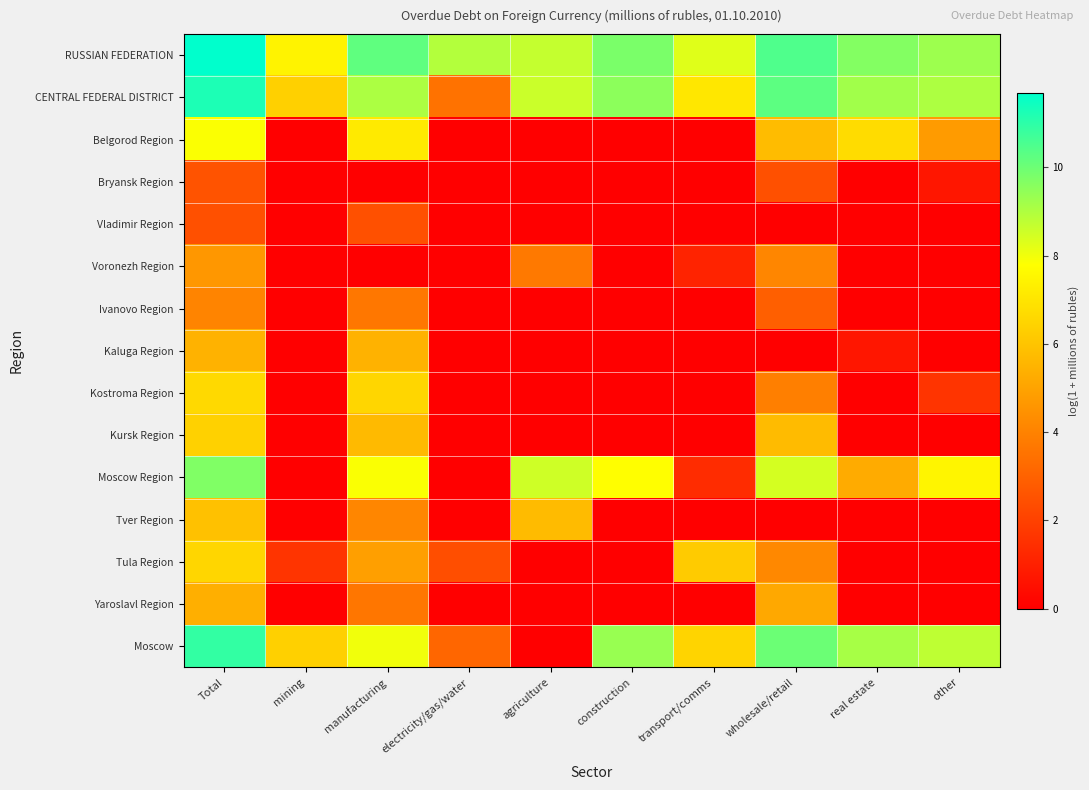

Reading left to right, extract all data points from this chart.

RUSSIAN FEDERATION: Total=11.7	mining=7.4	manufacturing=10.2	electricity/gas/water=8.9	agriculture=8.7	construction=9.8	transport/comms=8.3	wholesale/retail=10.5	real estate=9.7	other=9.3
CENTRAL FEDERAL DISTRICT: Total=11.2	mining=6.4	manufacturing=9.0	electricity/gas/water=3.5	agriculture=8.6	construction=9.5	transport/comms=7.1	wholesale/retail=10.3	real estate=9.2	other=9.0
Belgorod Region: Total=7.8	mining=0.0	manufacturing=7.1	electricity/gas/water=0.0	agriculture=0.0	construction=0.0	transport/comms=0.0	wholesale/retail=5.8	real estate=6.8	other=4.8
Bryansk Region: Total=2.6	mining=0.0	manufacturing=0.0	electricity/gas/water=0.0	agriculture=0.0	construction=0.0	transport/comms=0.0	wholesale/retail=2.5	real estate=0.0	other=0.7
Vladimir Region: Total=2.5	mining=0.0	manufacturing=2.5	electricity/gas/water=0.0	agriculture=0.0	construction=0.0	transport/comms=0.0	wholesale/retail=0.0	real estate=0.0	other=0.0
Voronezh Region: Total=4.6	mining=0.0	manufacturing=0.0	electricity/gas/water=0.0	agriculture=3.7	construction=0.0	transport/comms=1.1	wholesale/retail=4.1	real estate=0.0	other=0.0
Ivanovo Region: Total=4.0	mining=0.0	manufacturing=3.7	electricity/gas/water=0.0	agriculture=0.0	construction=0.0	transport/comms=0.0	wholesale/retail=2.9	real estate=0.0	other=0.0
Kaluga Region: Total=5.5	mining=0.0	manufacturing=5.5	electricity/gas/water=0.0	agriculture=0.0	construction=0.0	transport/comms=0.0	wholesale/retail=0.0	real estate=0.7	other=0.0
Kostroma Region: Total=6.6	mining=0.0	manufacturing=6.6	electricity/gas/water=0.0	agriculture=0.0	construction=0.0	transport/comms=0.0	wholesale/retail=3.9	real estate=0.0	other=1.6
Kursk Region: Total=6.4	mining=0.0	manufacturing=5.7	electricity/gas/water=0.0	agriculture=0.0	construction=0.0	transport/comms=0.0	wholesale/retail=5.7	real estate=0.0	other=0.0
Moscow Region: Total=9.7	mining=0.0	manufacturing=7.9	electricity/gas/water=0.0	agriculture=8.5	construction=7.8	transport/comms=1.4	wholesale/retail=8.4	real estate=5.2	other=7.5
Tver Region: Total=5.9	mining=0.0	manufacturing=4.1	electricity/gas/water=0.0	agriculture=5.7	construction=0.0	transport/comms=0.0	wholesale/retail=0.0	real estate=0.0	other=0.0
Tula Region: Total=6.6	mining=1.6	manufacturing=4.9	electricity/gas/water=2.4	agriculture=0.0	construction=0.0	transport/comms=6.2	wholesale/retail=4.2	real estate=0.0	other=0.0
Yaroslavl Region: Total=5.3	mining=0.0	manufacturing=3.6	electricity/gas/water=0.0	agriculture=0.0	construction=0.0	transport/comms=0.0	wholesale/retail=5.2	real estate=0.0	other=0.0
Moscow: Total=10.9	mining=6.4	manufacturing=8.0	electricity/gas/water=3.1	agriculture=0.0	construction=9.3	transport/comms=6.5	wholesale/retail=10.0	real estate=9.1	other=8.8